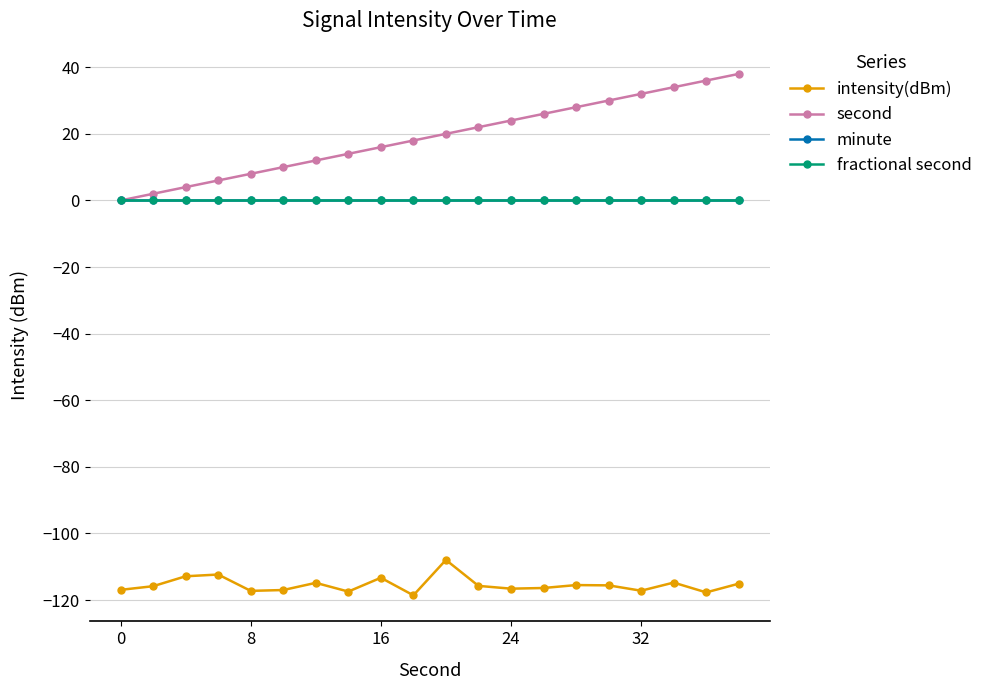

What is the minimum value shown in the chart?

-118.6